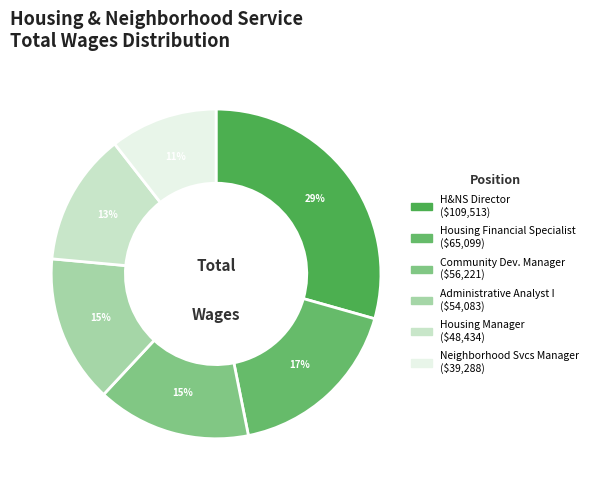

How many segments does this pie chart have?

6